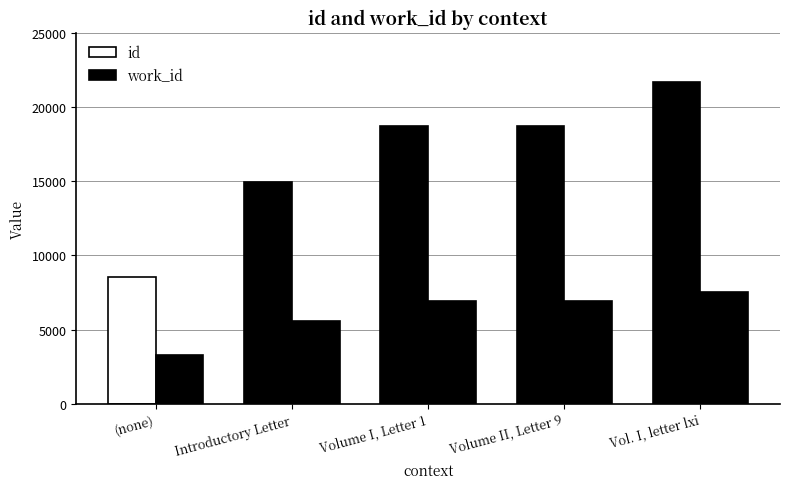

How many groups of bars are there?

5